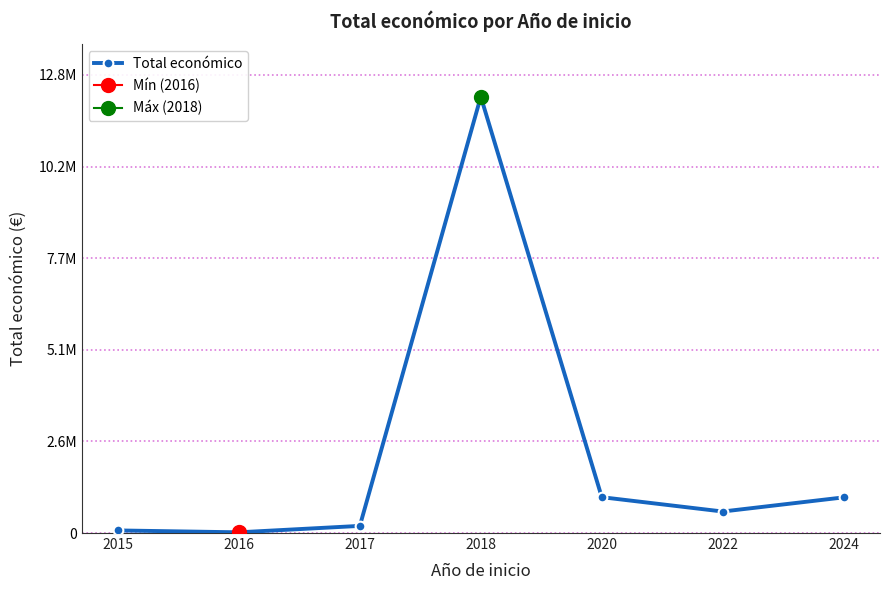

How many categories are shown in the chart?

7